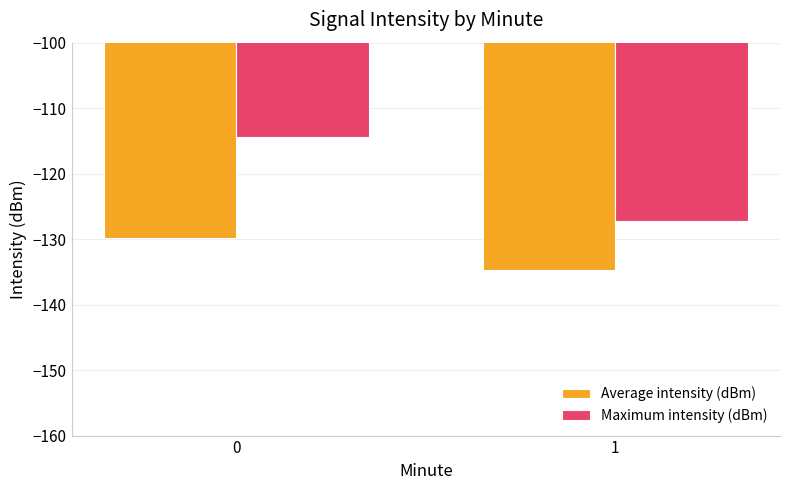

What is the sum of the Average intensity (dBm) values at 0 and 1?

-264.5